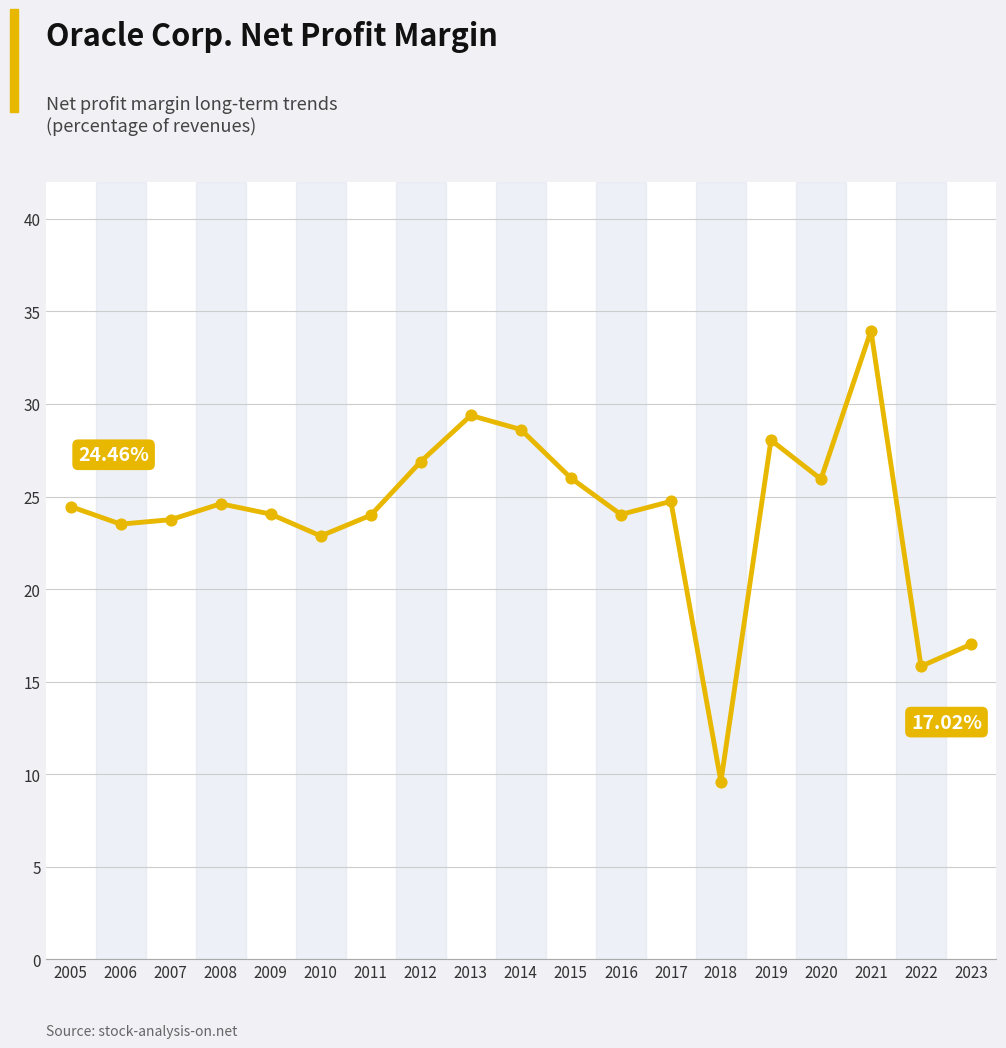

What is the change in value from 2009 to 2012?

+2.8